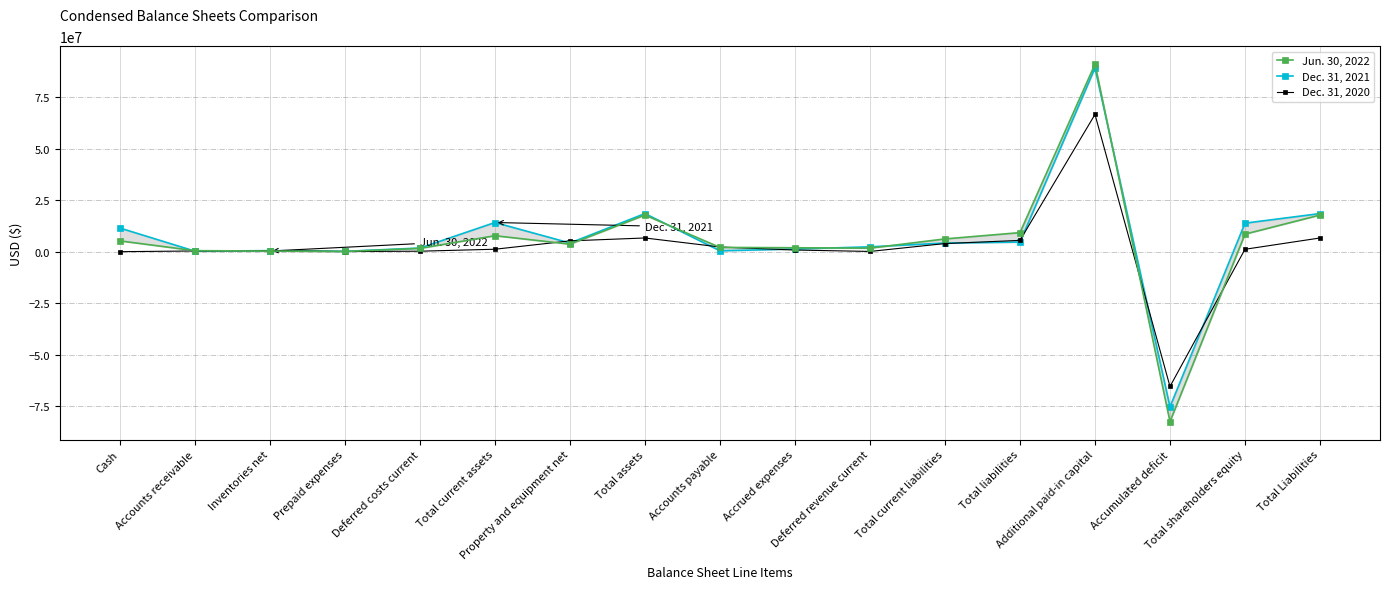

Between Property and equipment net and Accumulated deficit, which series saw the biggest shift?

Jun. 30, 2022